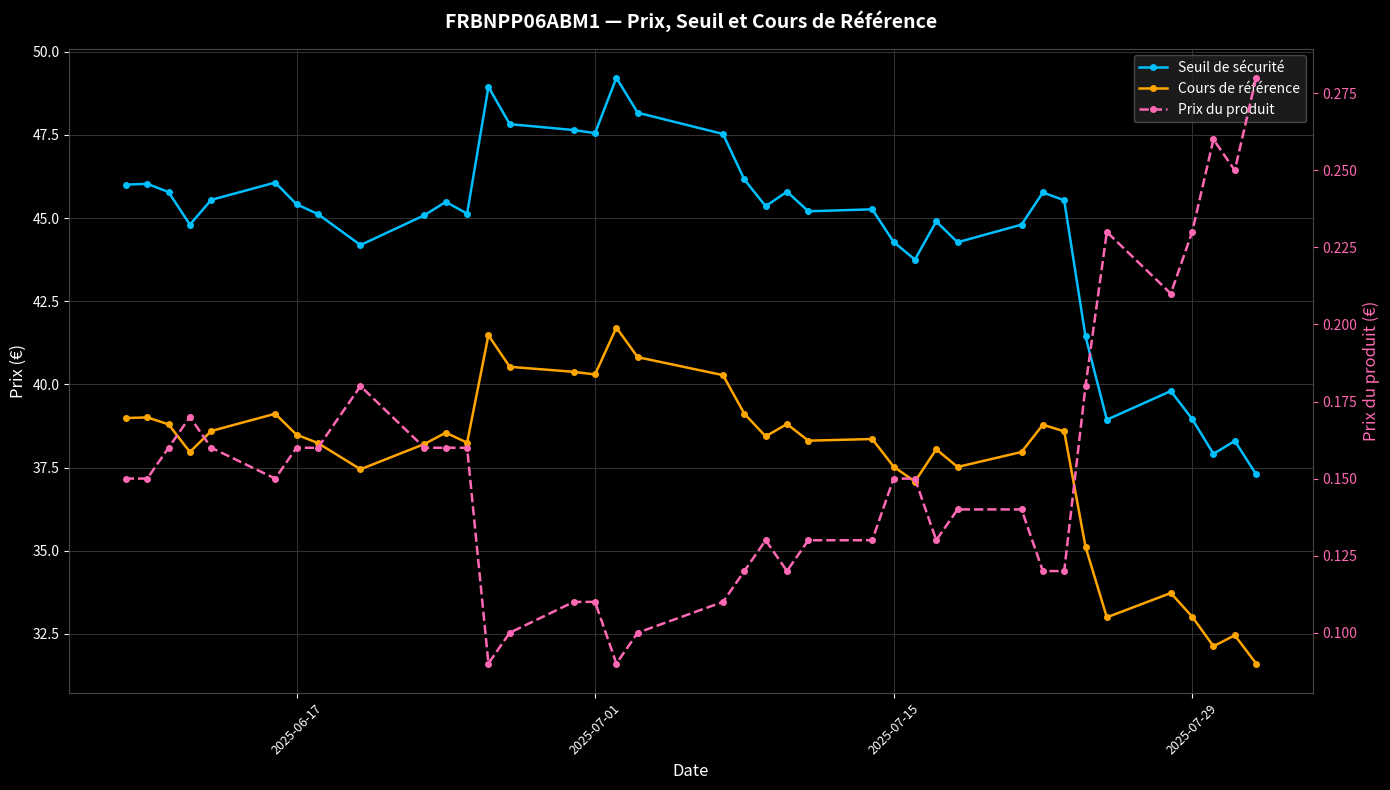

What is the highest value of the Prix du produit series?

0.3